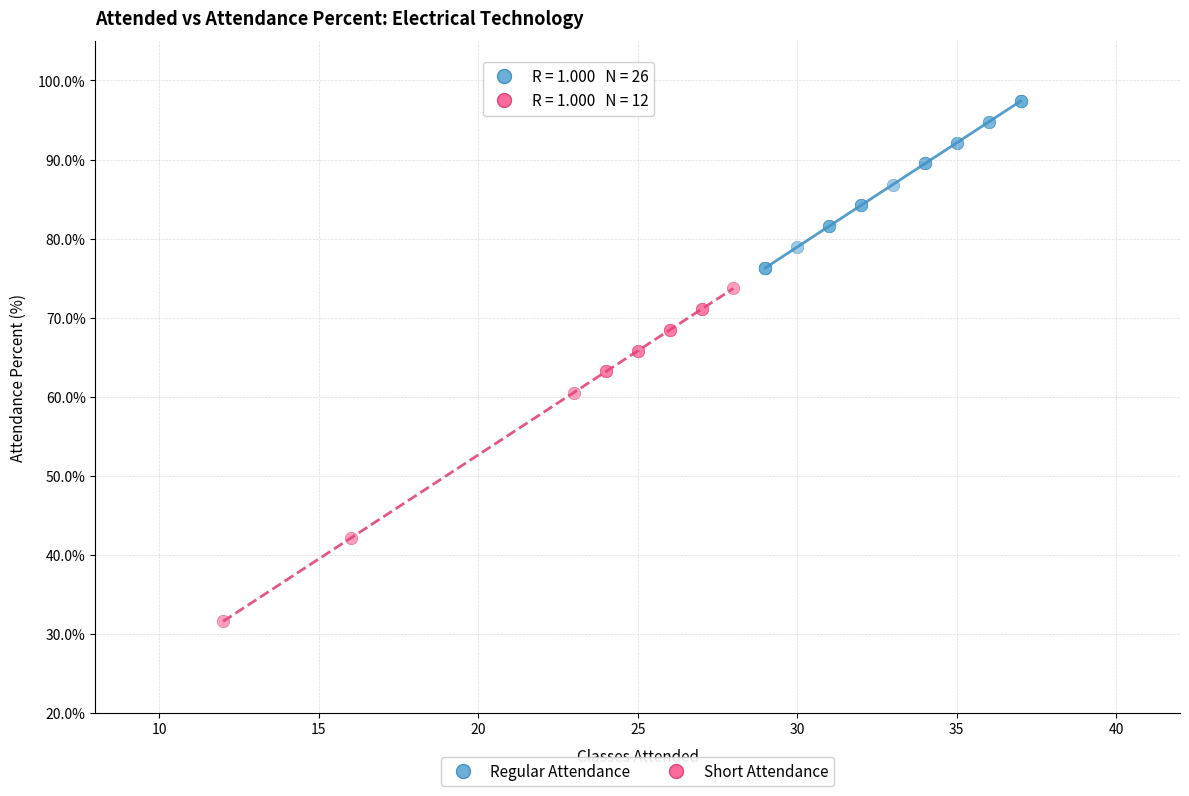

Which series contains the lowest Y value?

Short Attendance